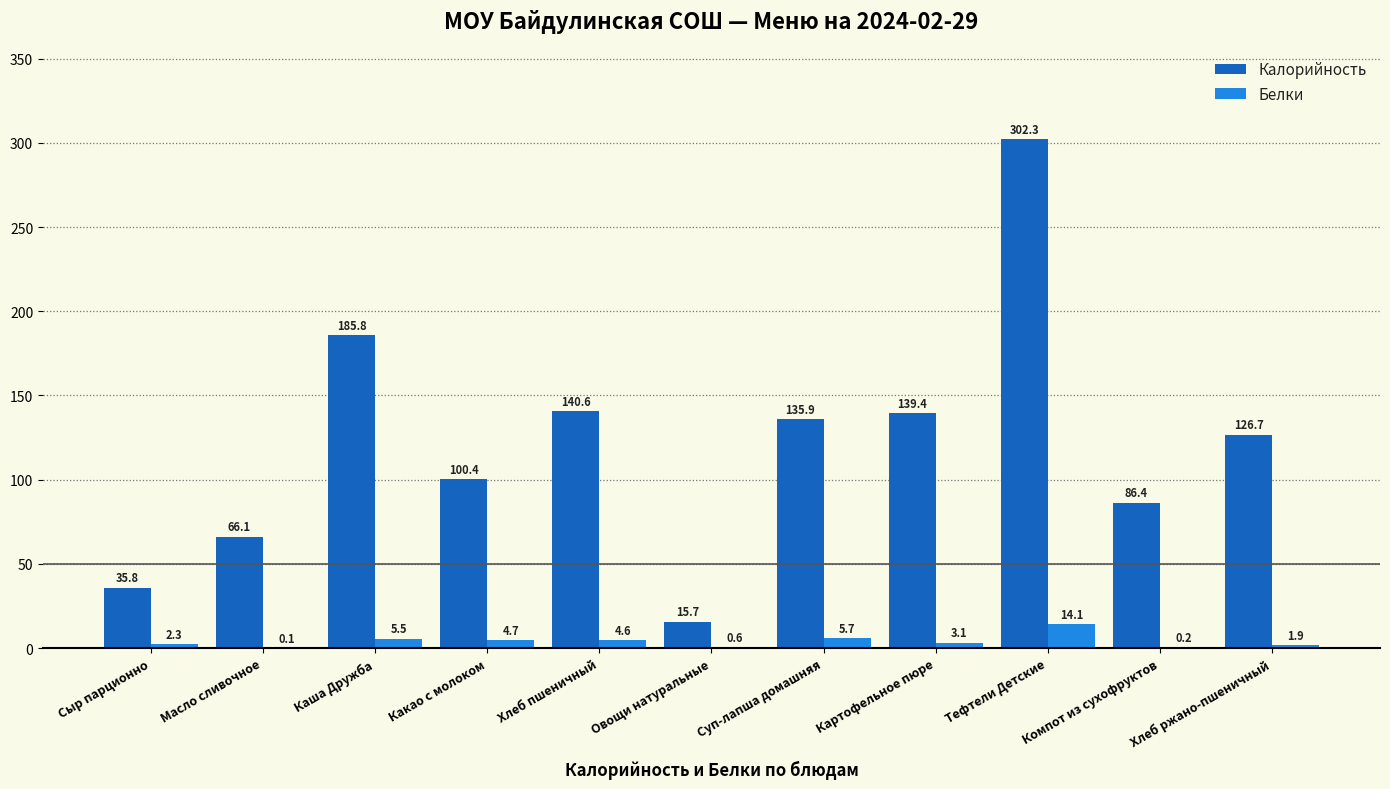

Is the value of Калорийность at Компот из сухофруктов greater than the value of Белки at Суп-лапша домашняя?

Yes